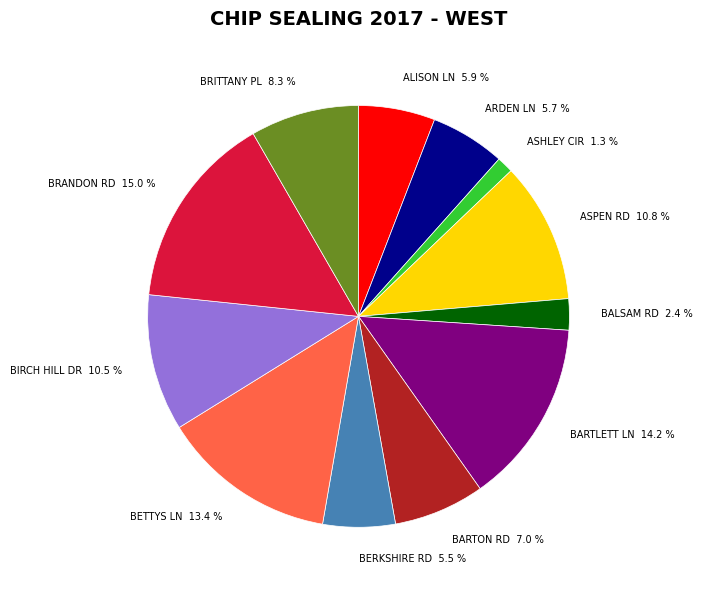

What percentage is the BRITTANY PL slice, to the nearest percent?

8%